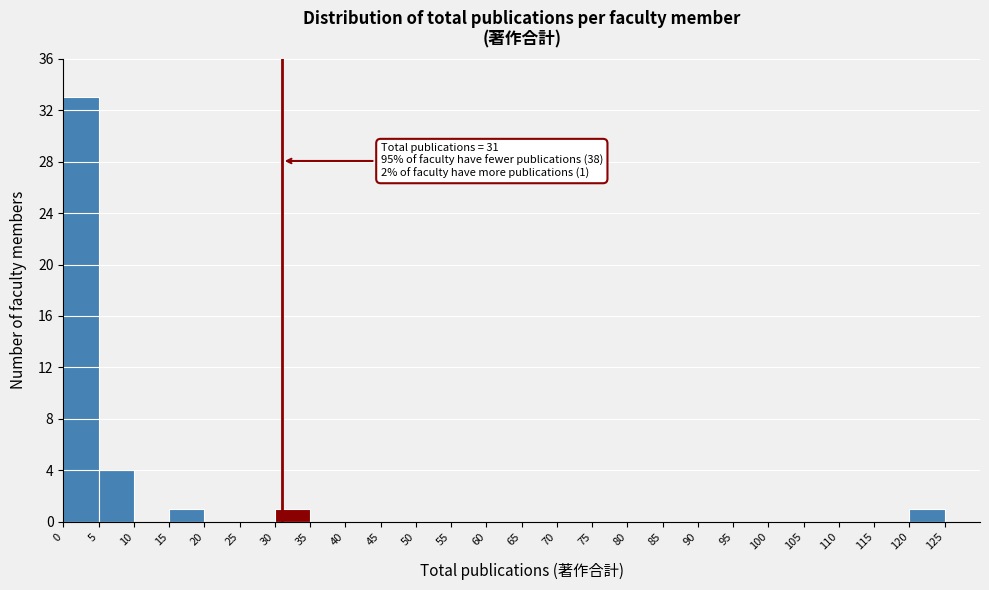

Over which range of the x-axis is the bar tallest?

0 to 5